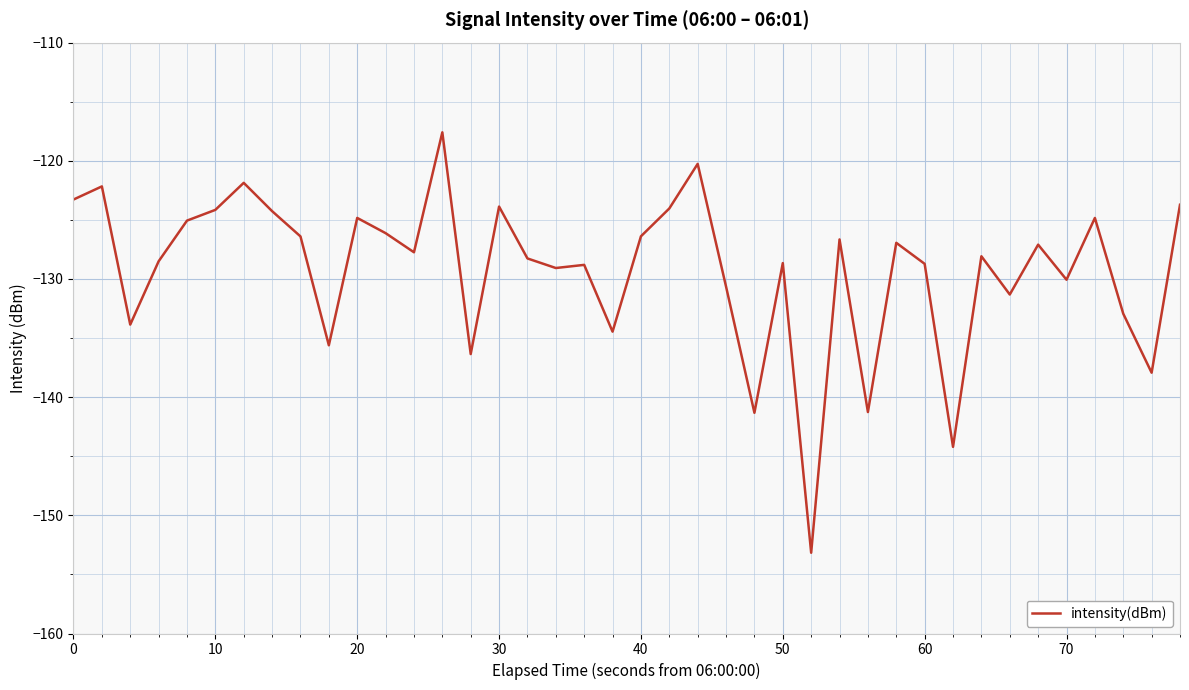

What is the minimum value shown in the chart?

-153.2